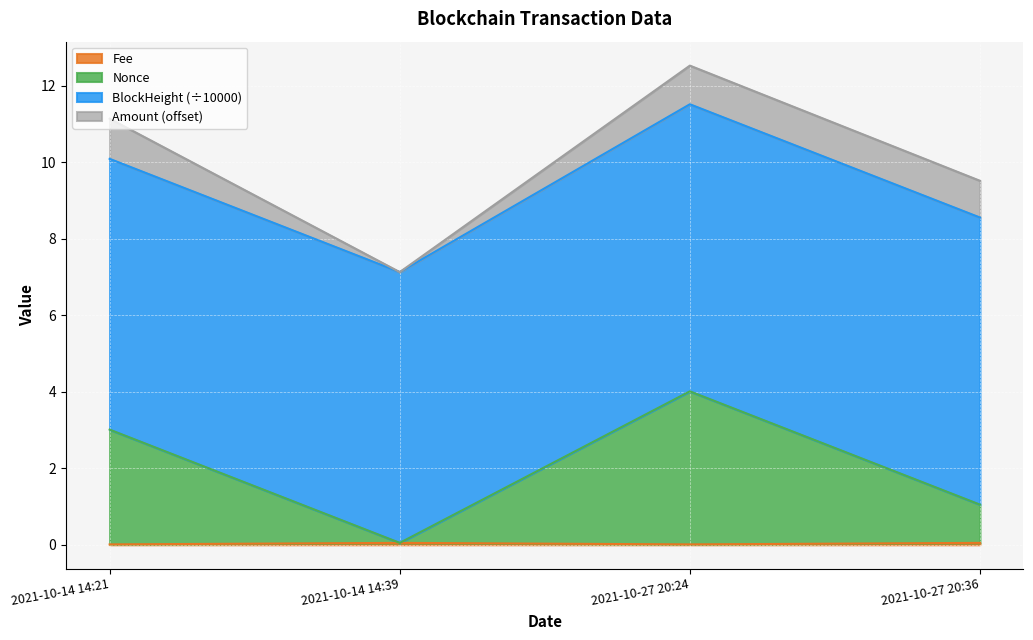

What is the total value across all series at 2021-10-27 20:36?

9.5